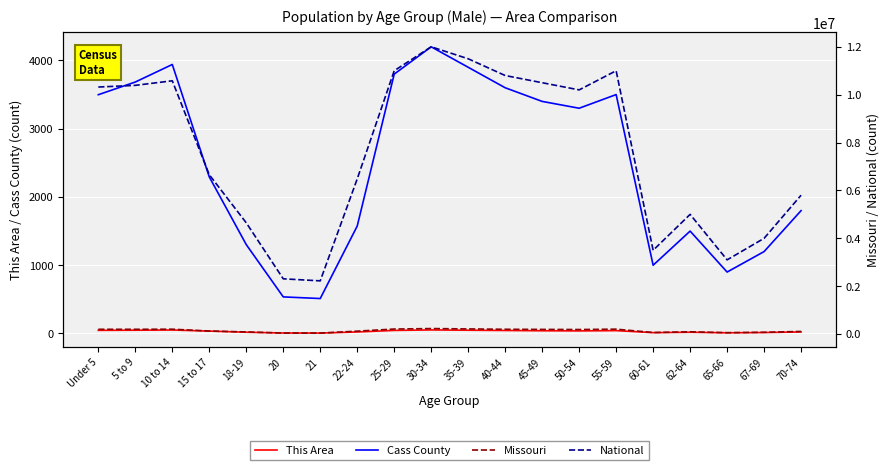

Which category has the lowest value in the National series?

21